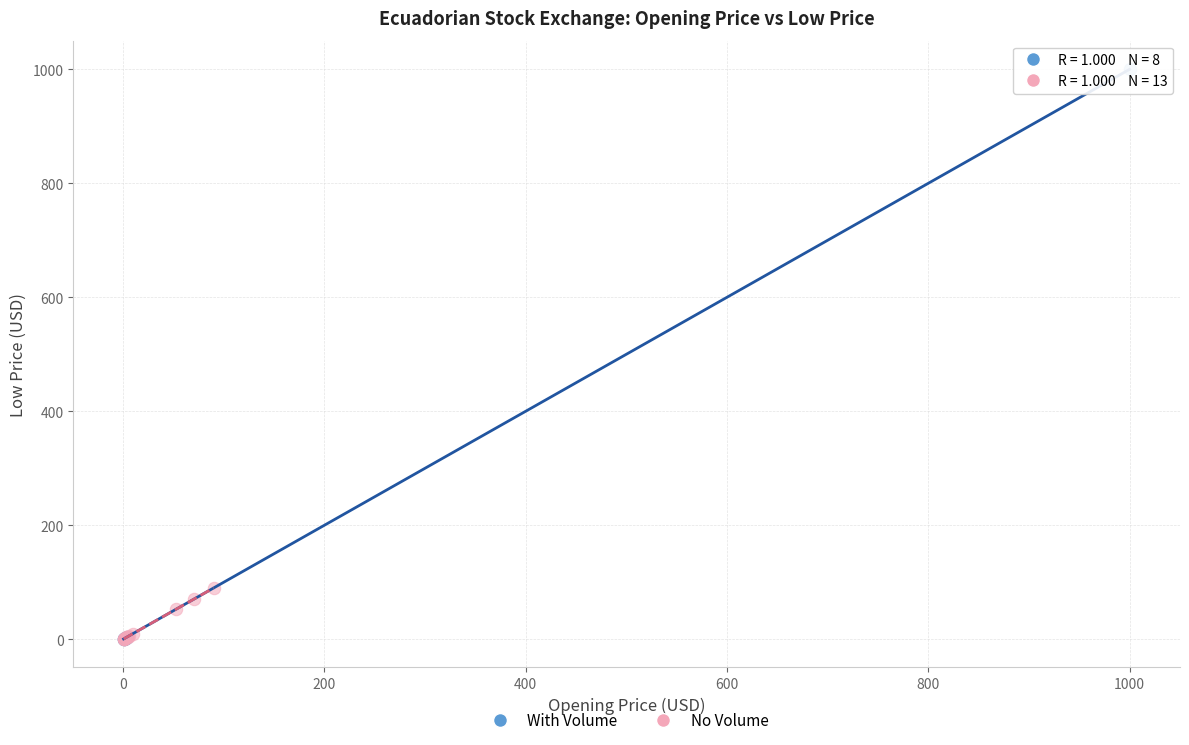

Which series contains the highest Y value?

With Volume